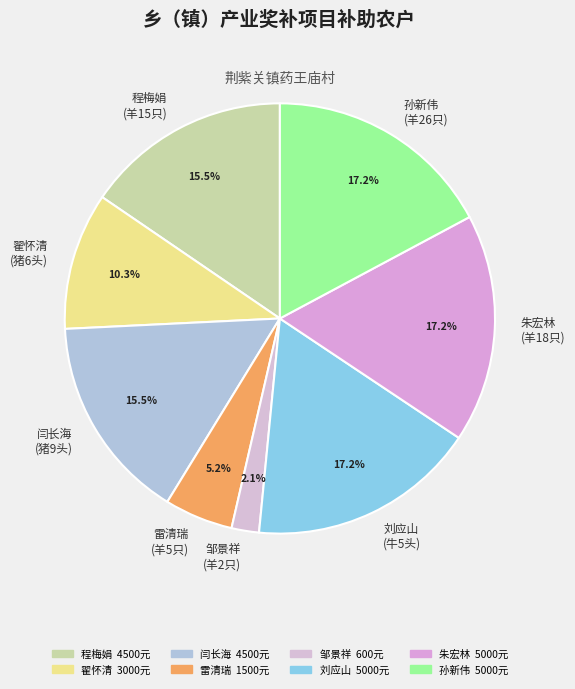

Which slice is the smallest?

邹景祥 (羊2只)